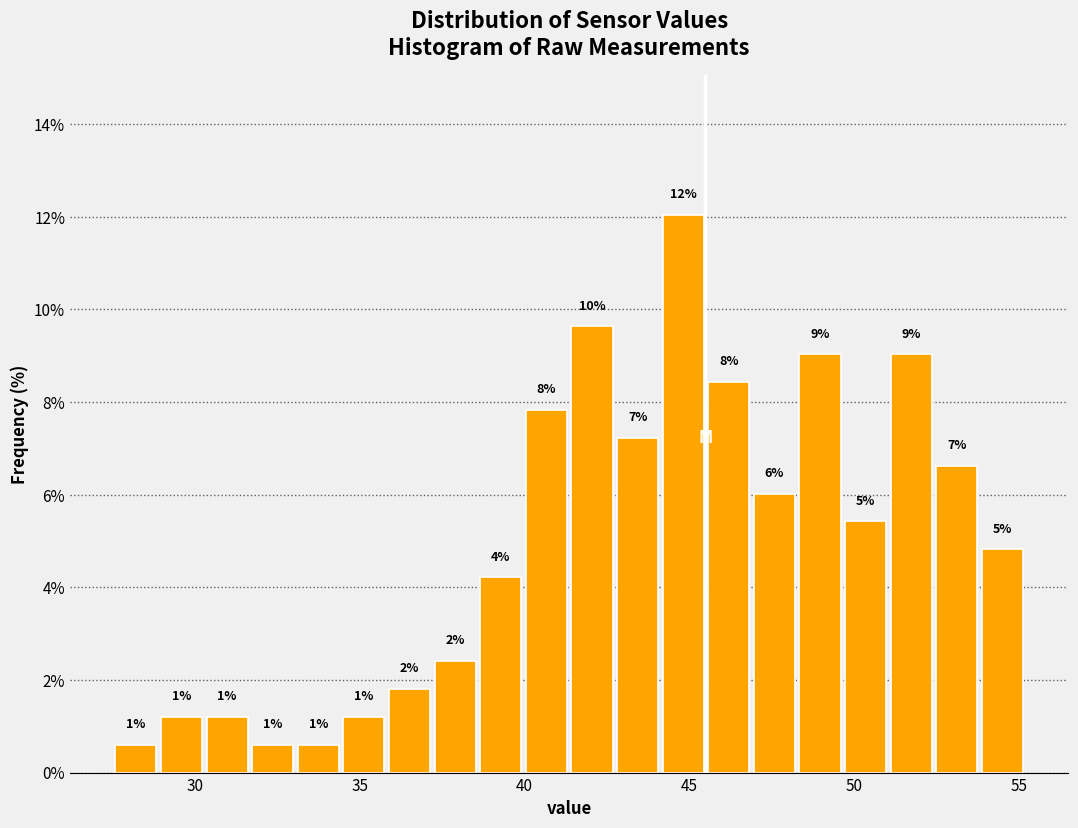

Read against the x-axis, roughly where is the centre of the tallest bar?

45.0